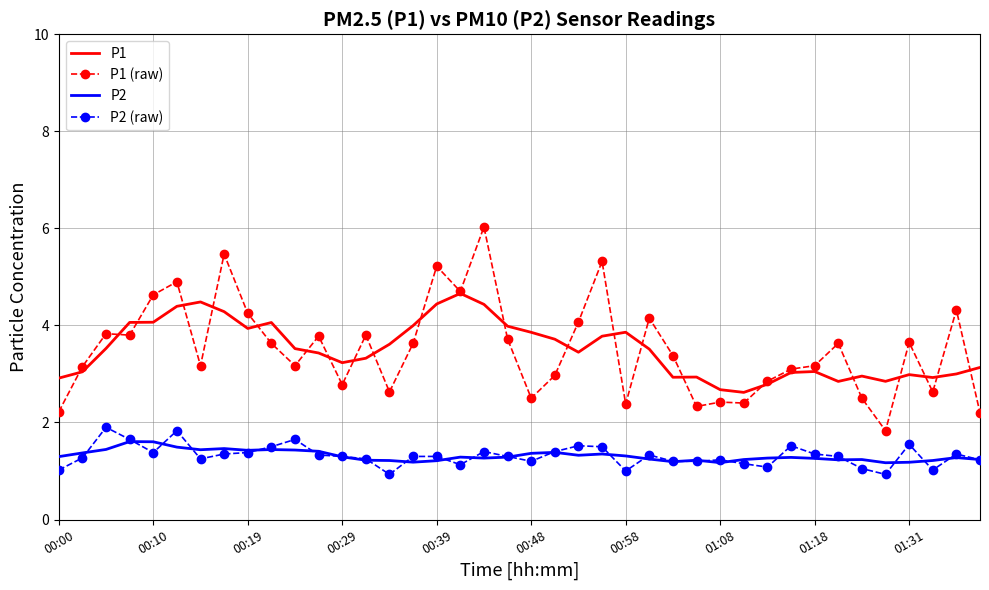

What is the maximum value for P2?

1.6